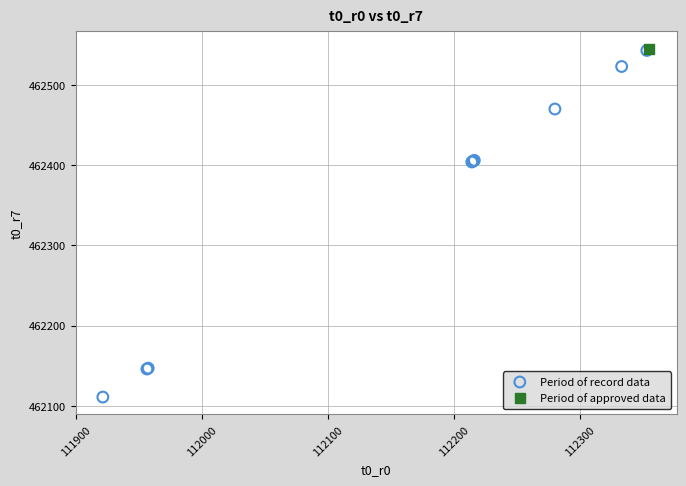

What are all the series names shown in the legend?

Period of record data, Period of approved data